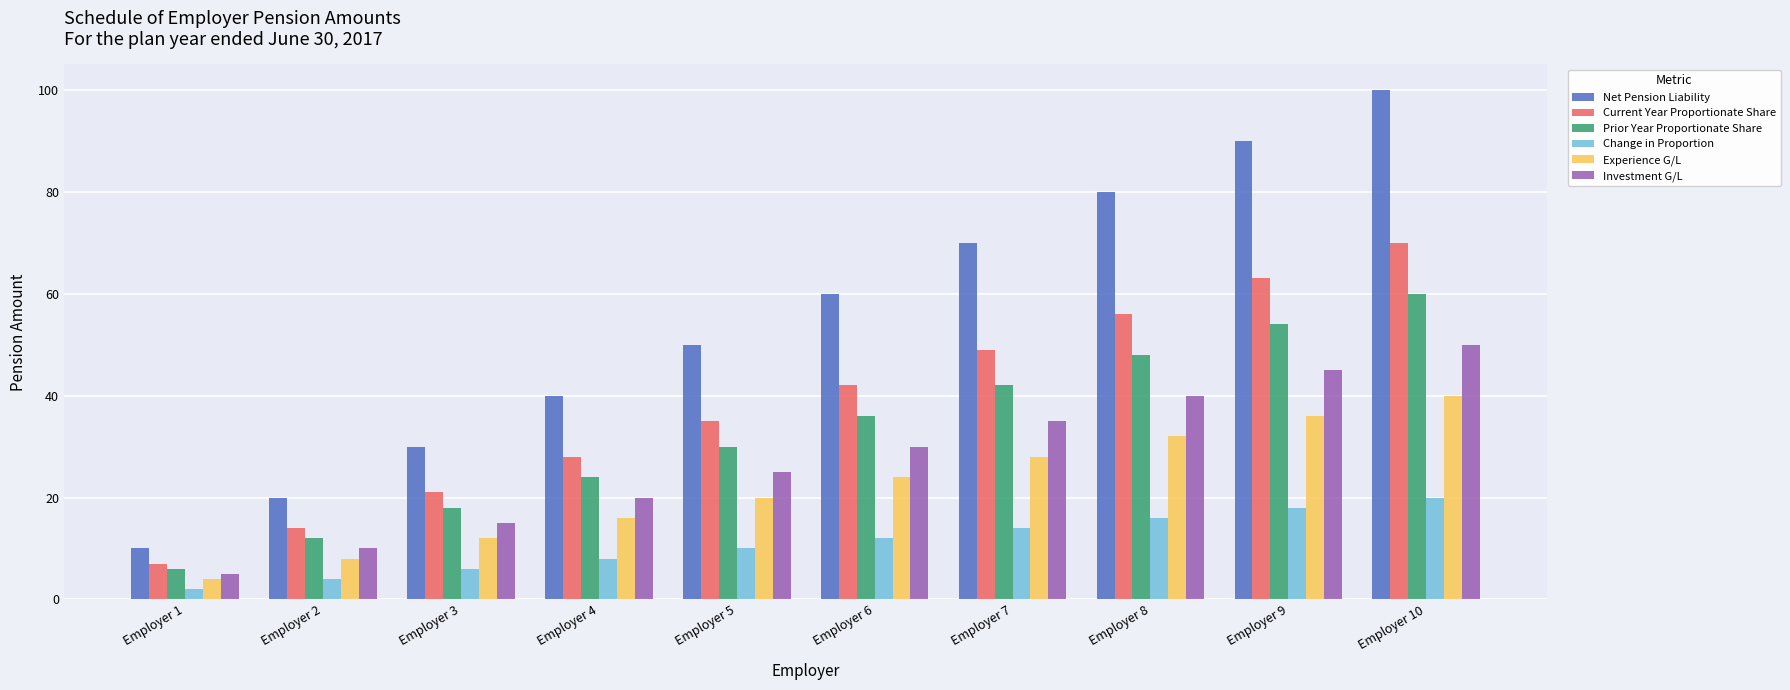

What is the approximate value of Net Pension Liability at Employer 6?

60